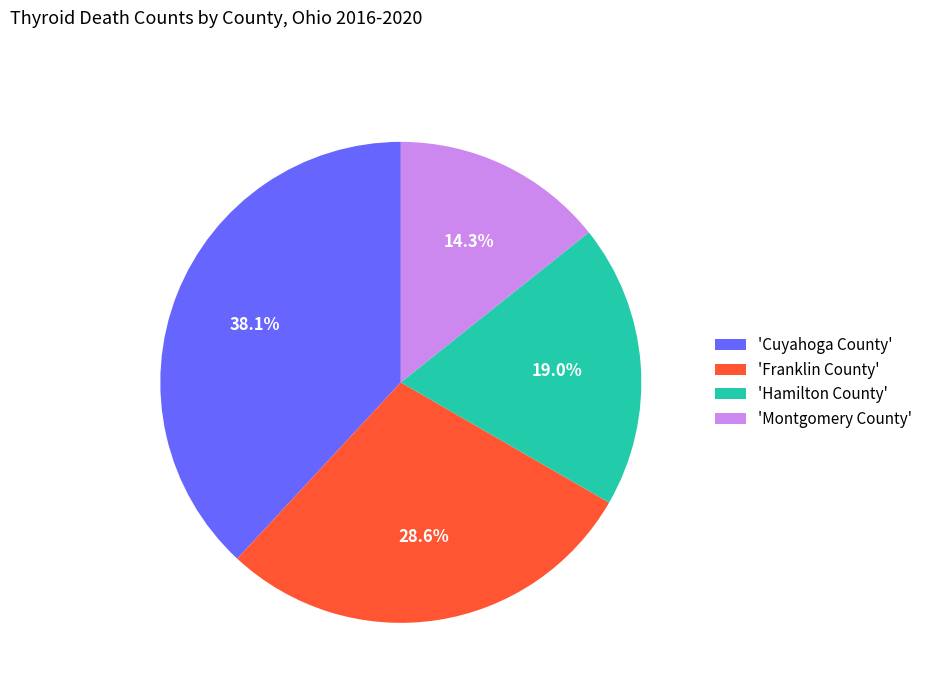

What is the smallest slice in the pie chart?

'Montgomery County'